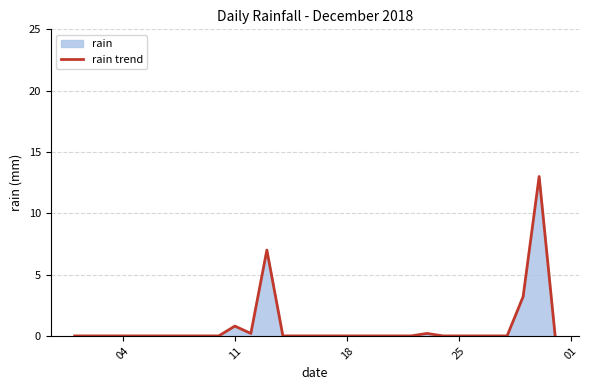

What is the maximum value shown in the chart?

13.0